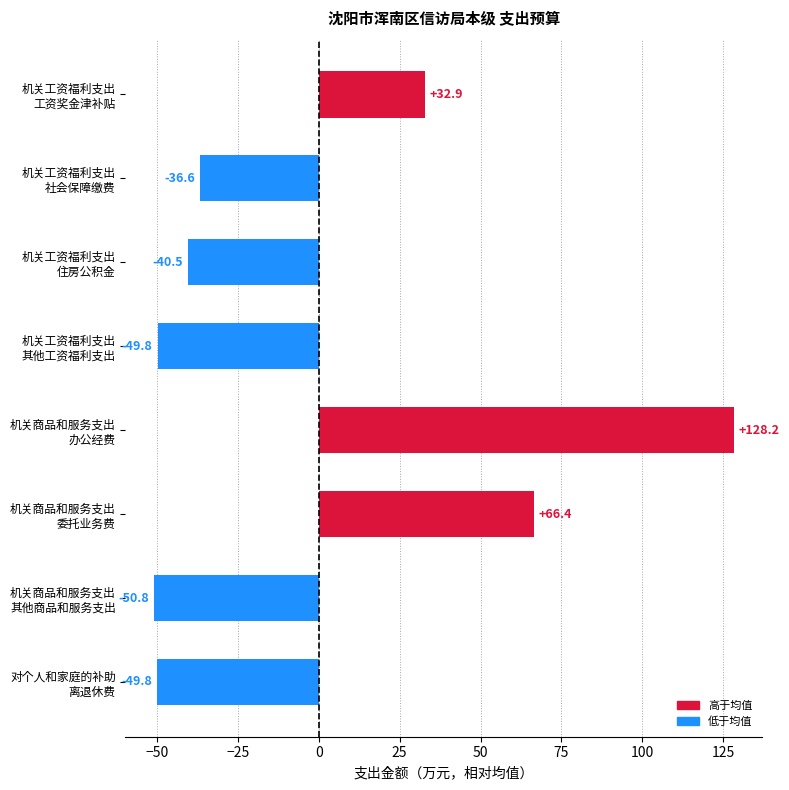

Reading top to bottom, extract all data points from this chart.

32.9	-36.6	-40.5	-49.8	128.2	66.4	-50.8	-49.8